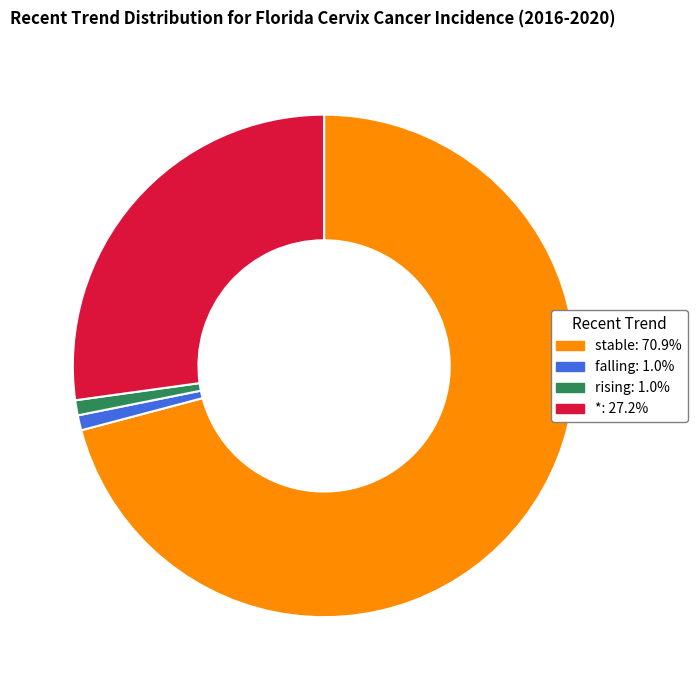

Which slice represents more than half of the pie?

stable